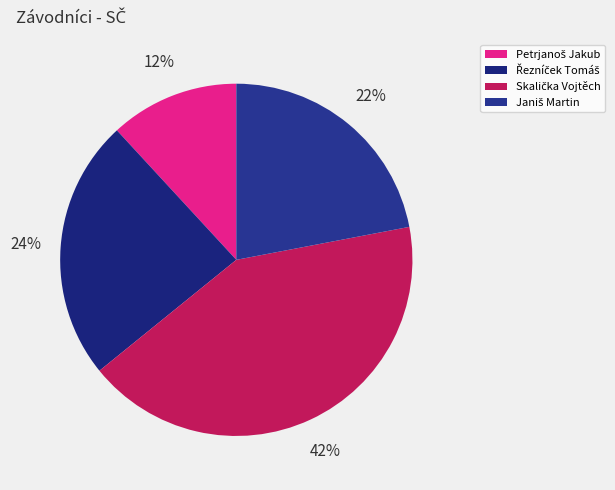

What portion of the pie excludes Řezníček Tomáš?

76.0%